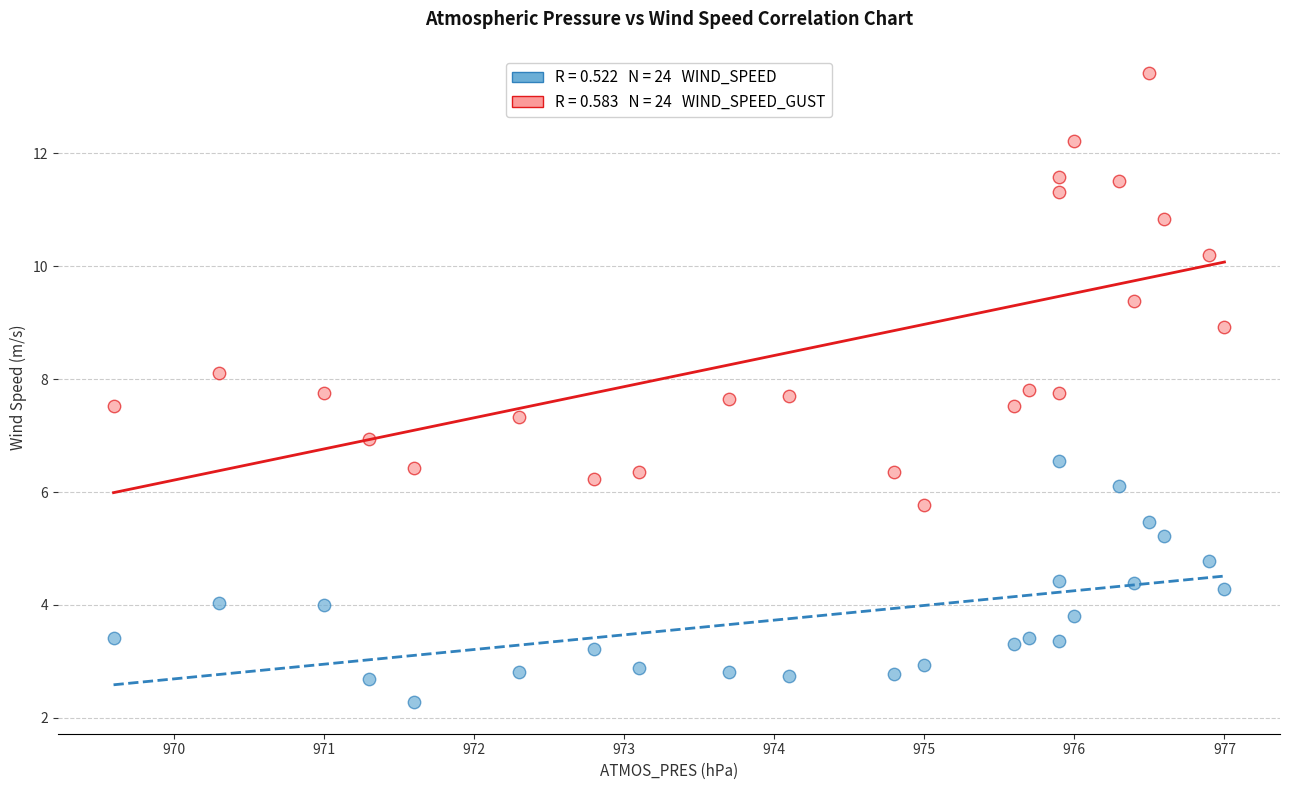

Across all data points, what is the range of Y values (max minus min)?

11.1